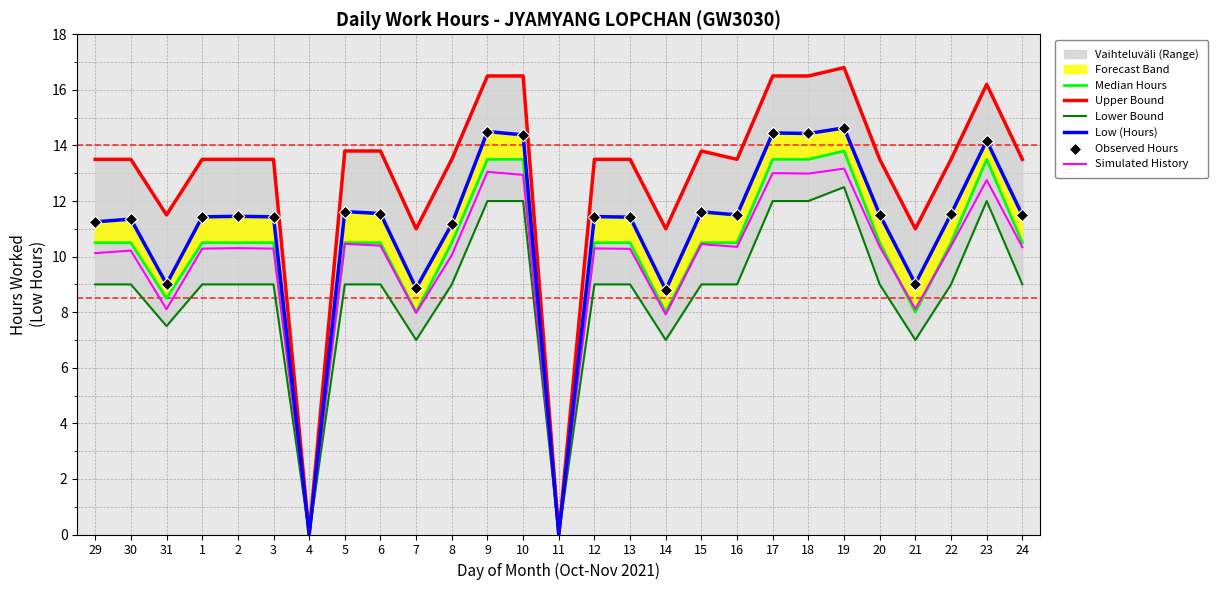

The value of Low (Hours) at 13 is 15.2. True or false?

False